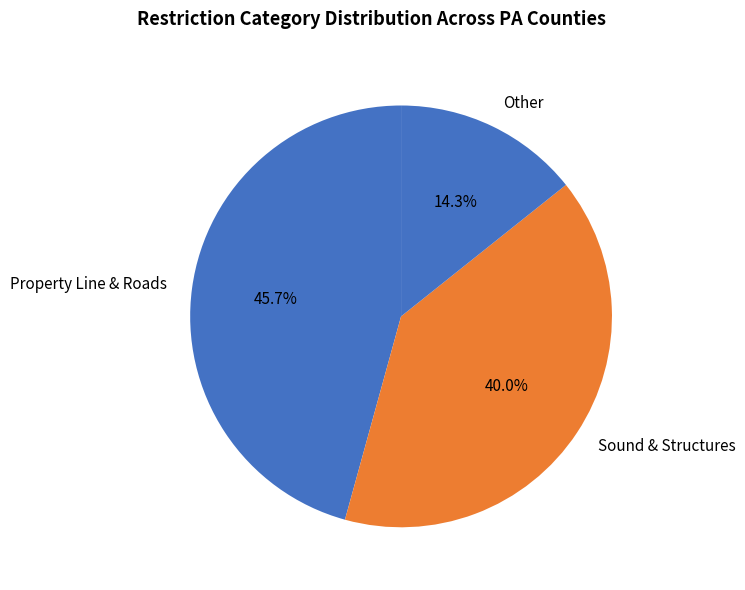

Which category has the smallest portion of the pie?

Other